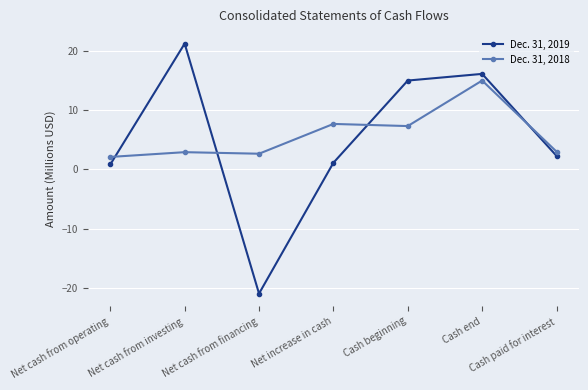

How many lines are shown in the chart?

2